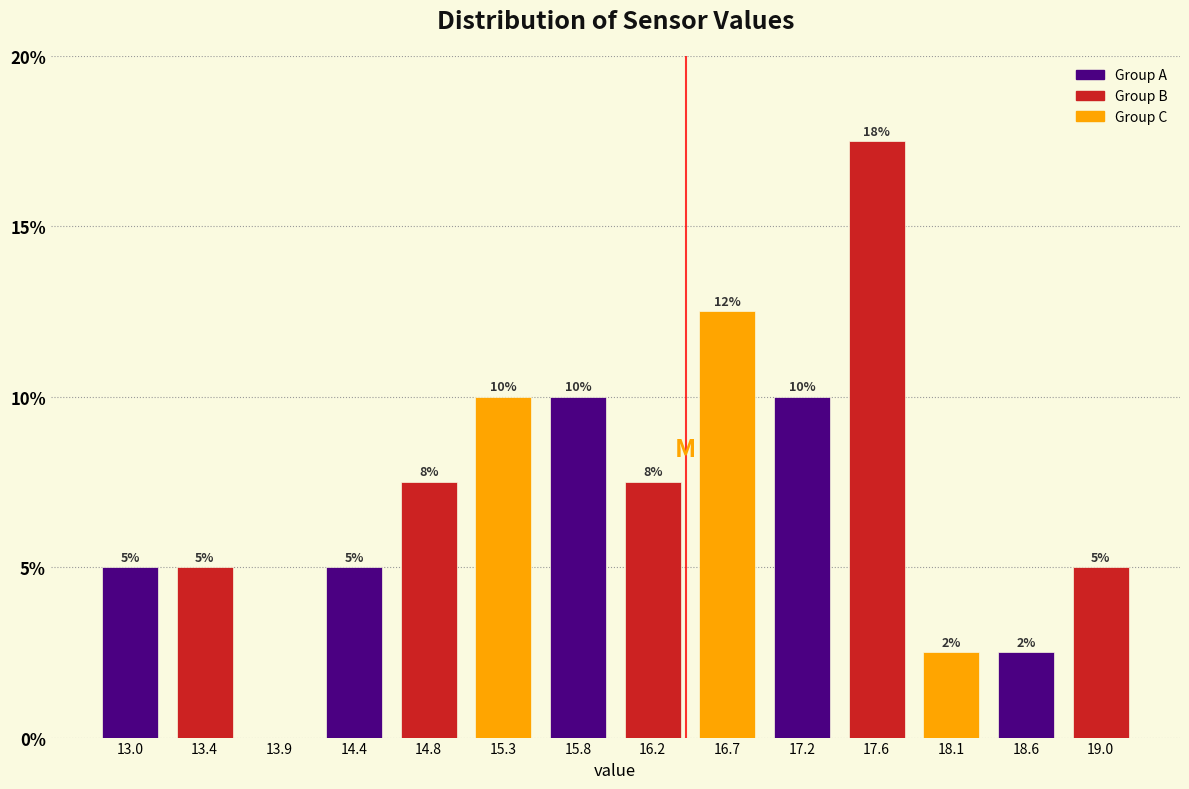

Over which range of the x-axis is the bar tallest?

17.40 to 17.85